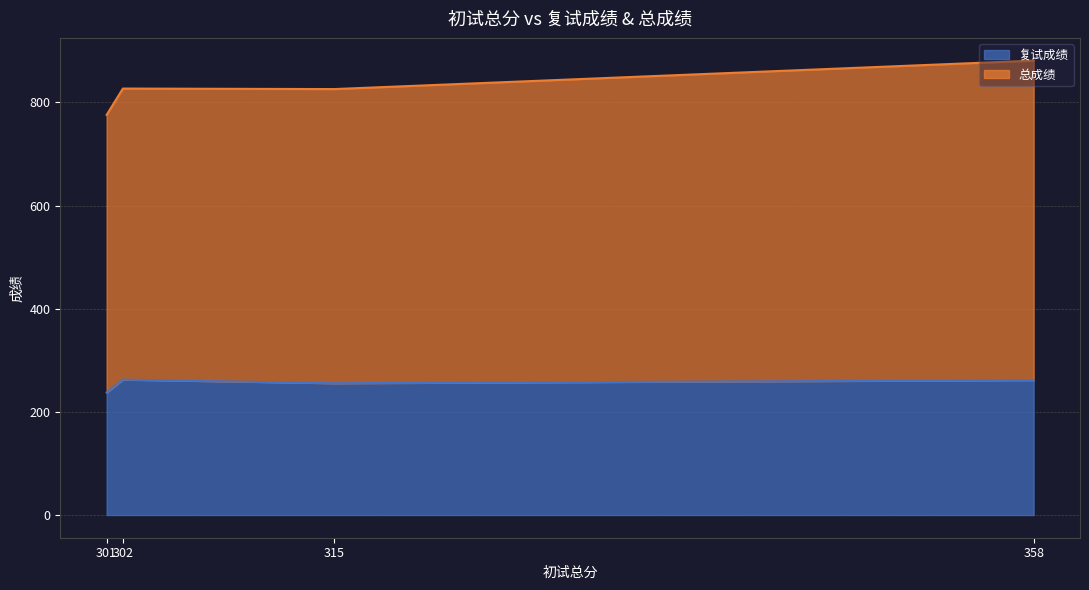

At which category does the chart reach its peak across all series?

358